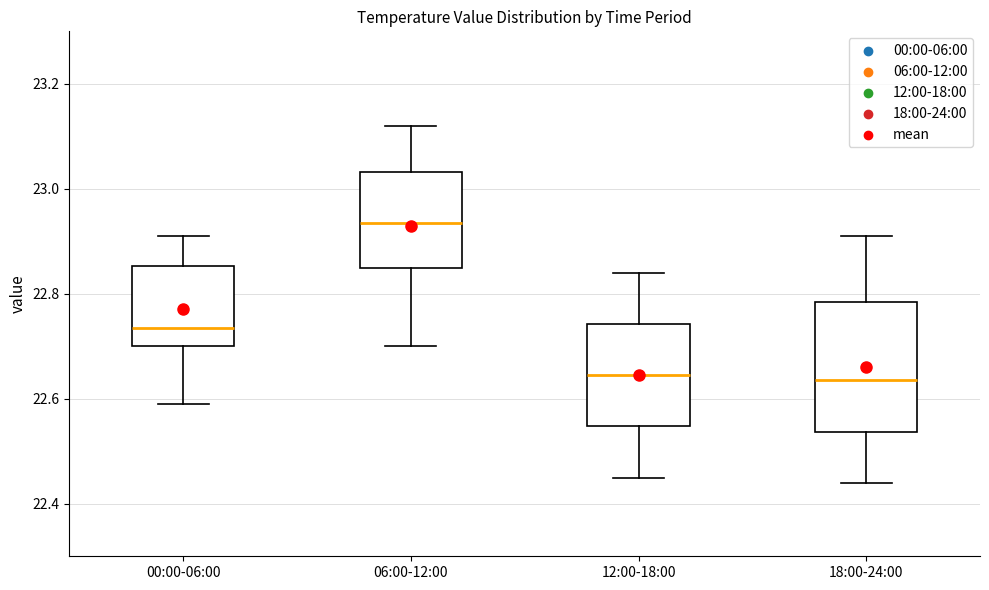

Reading left to right, read every box against the y-axis: the position of its median line, the range the box covers, and the ends of its whiskers. The values are not printed on the chart, so give them approximately, as read against the axis.

00:00-06:00: median 22.74, box 22.70 to 22.86, whiskers 22.60 to 22.92
06:00-12:00: median 22.94, box 22.86 to 23.04, whiskers 22.70 to 23.12
12:00-18:00: median 22.64, box 22.54 to 22.74, whiskers 22.46 to 22.84
18:00-24:00: median 22.64, box 22.54 to 22.78, whiskers 22.44 to 22.92